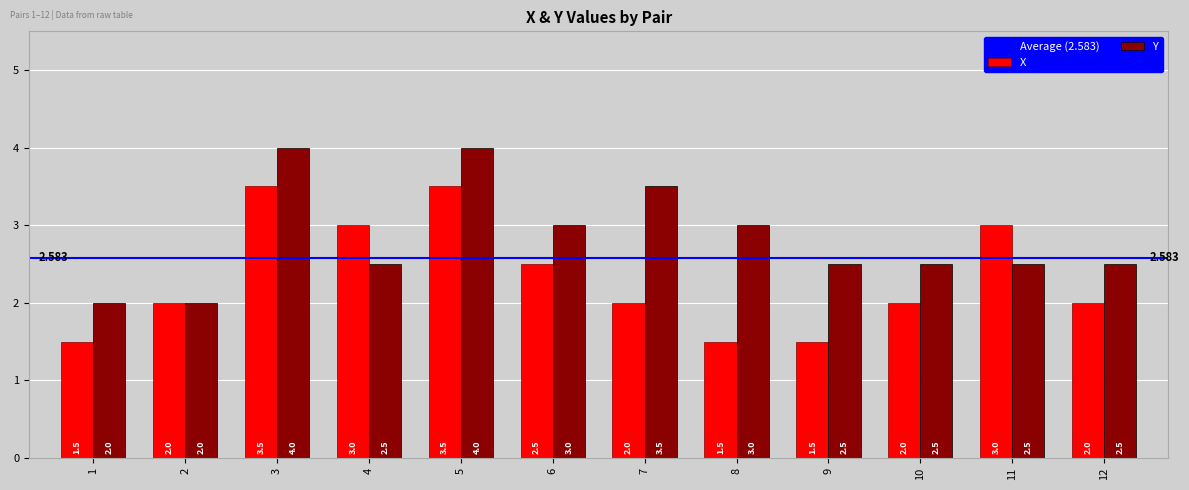

What is the average value of the X series?

2.3